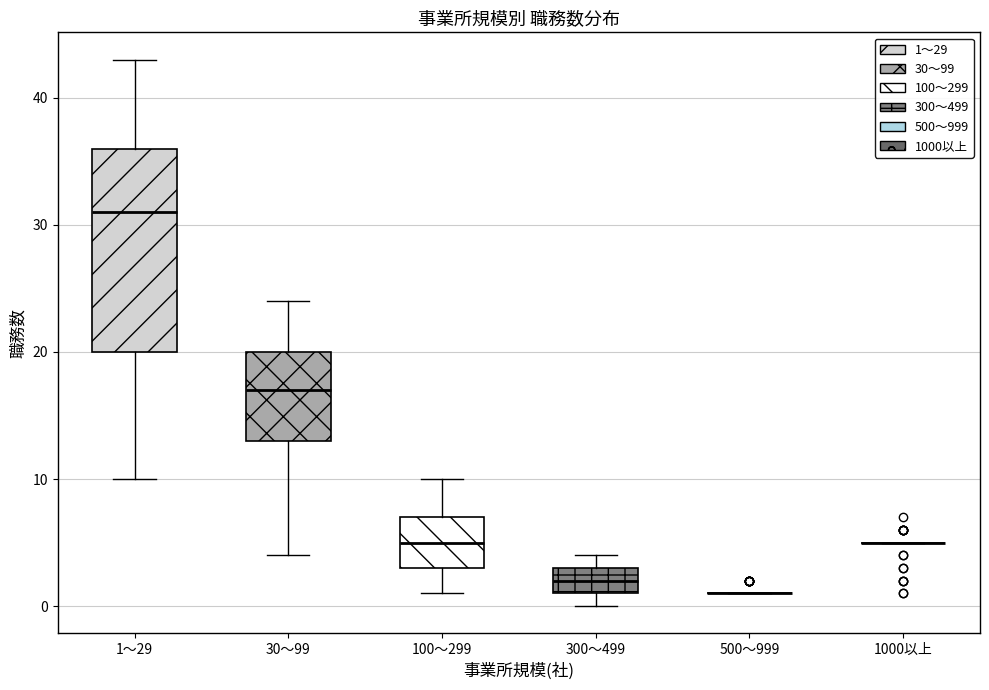

Where is the upper edge of the box for 300～499 on the y-axis? The values are not printed on the chart, so give them approximately, as read against the axis.

3